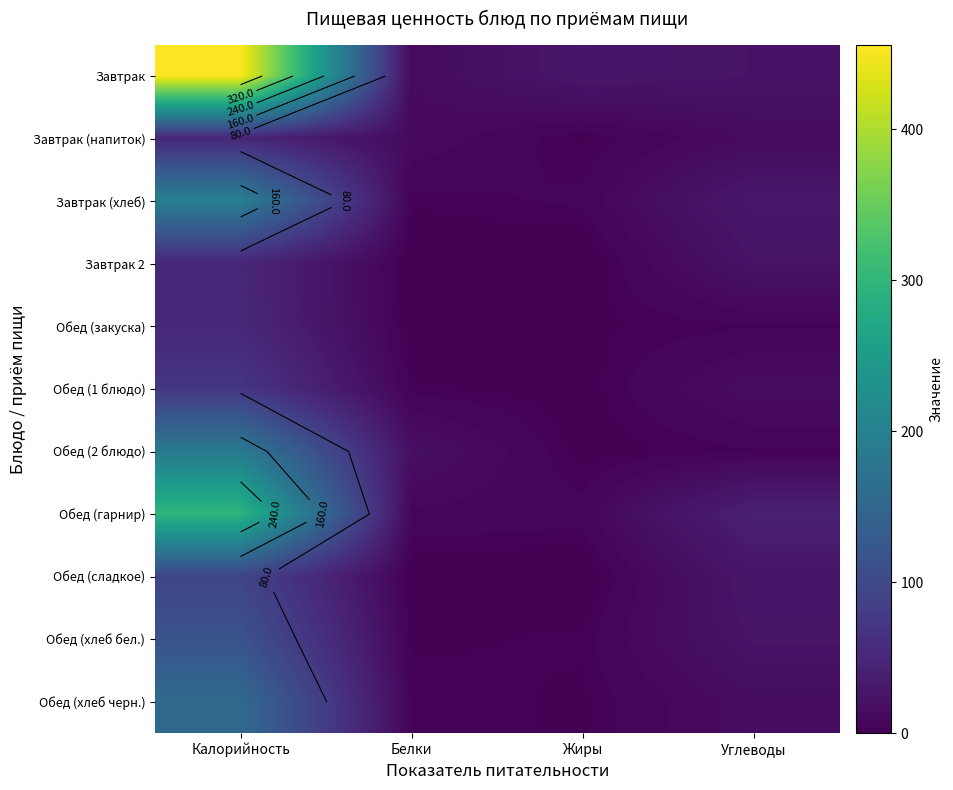

Which category has the lowest value in the Обед (2 блюдо) series?

Жиры